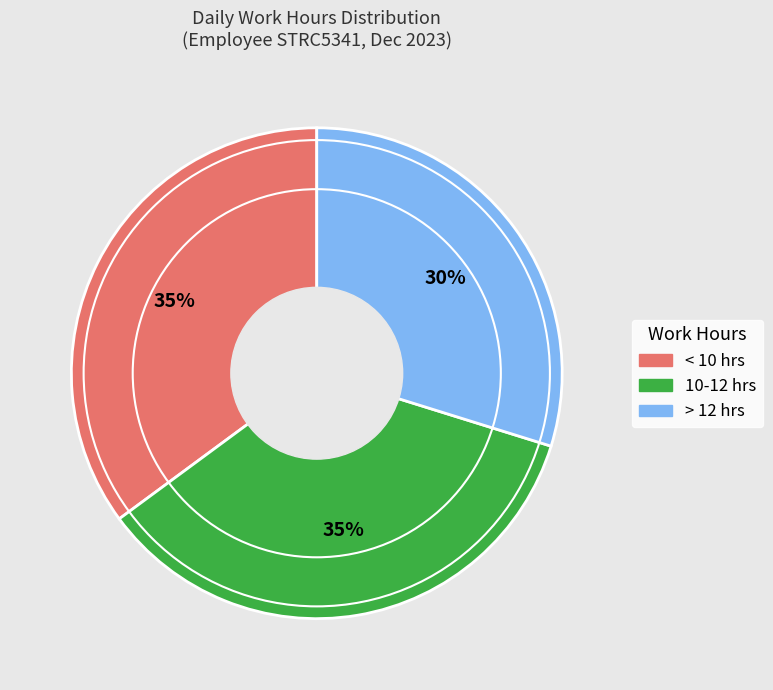

Does any single category account for the majority?

No